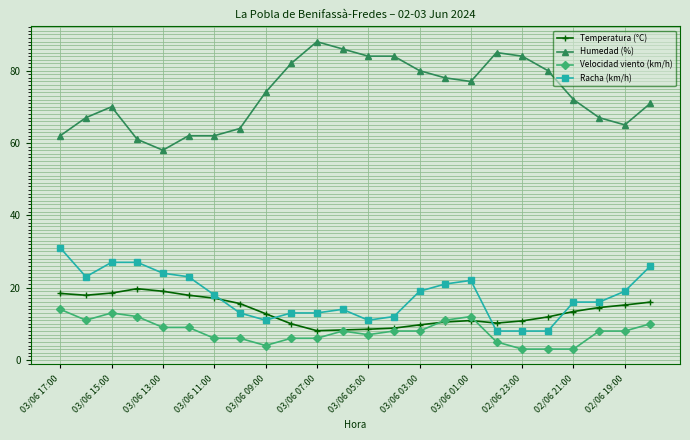

How many categories are shown in the chart?

24